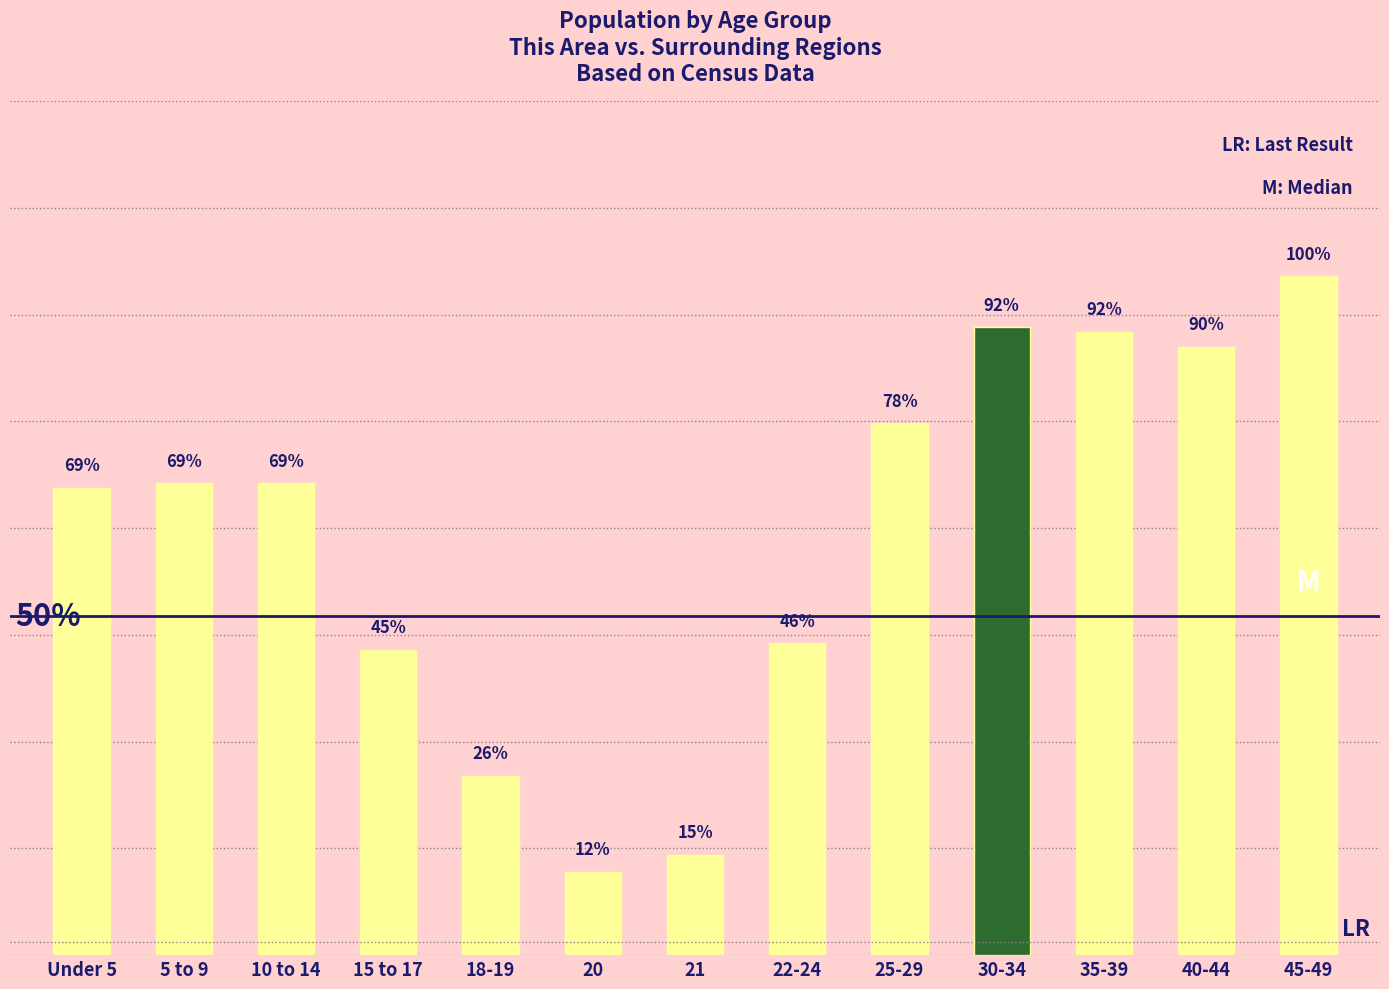

Is it true that the value at 21 is 47?

True